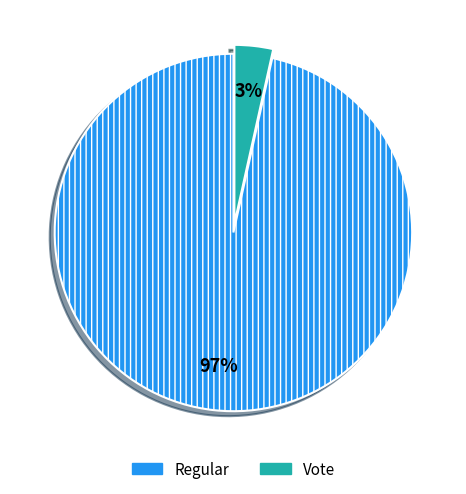

Is there any slice that represents more than half of the pie?

Yes